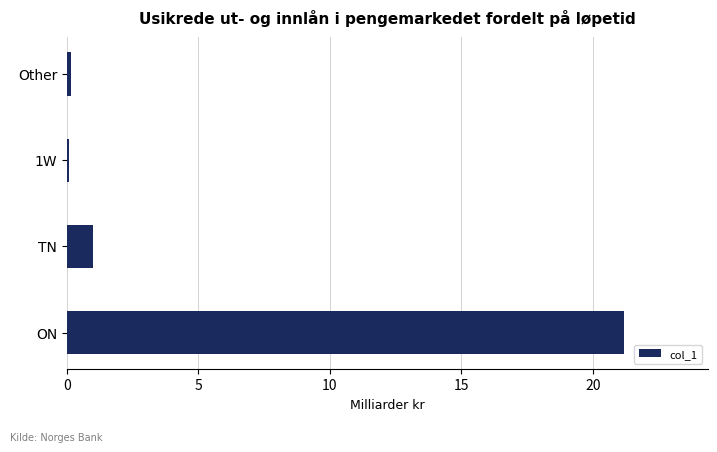

What is the difference between the maximum and minimum values?

21.1